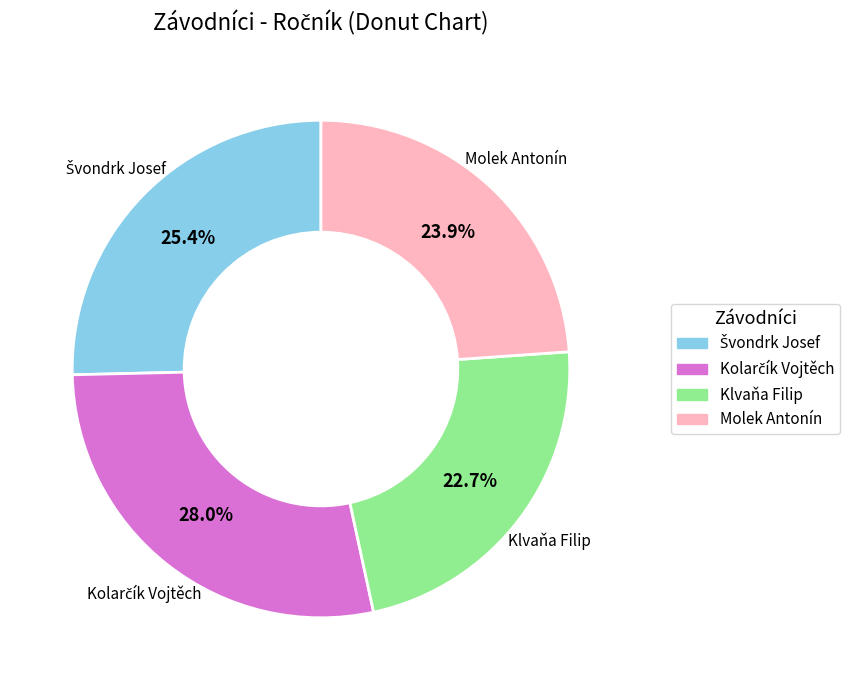

What is the total percentage of Molek Antonín and Klvaňa Filip?

46.6%